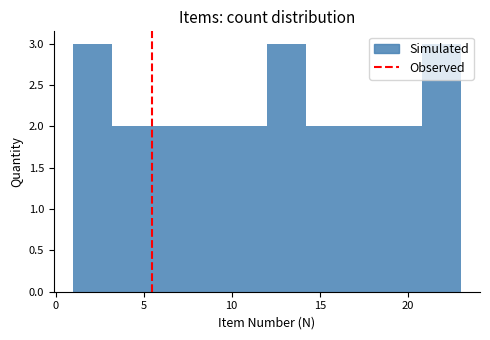

What is the height of the bar covering 5.4 to 7.6 on the x-axis? Neither the bar edges nor the heights are printed on the chart, so give them approximately, as read against the axes.

2